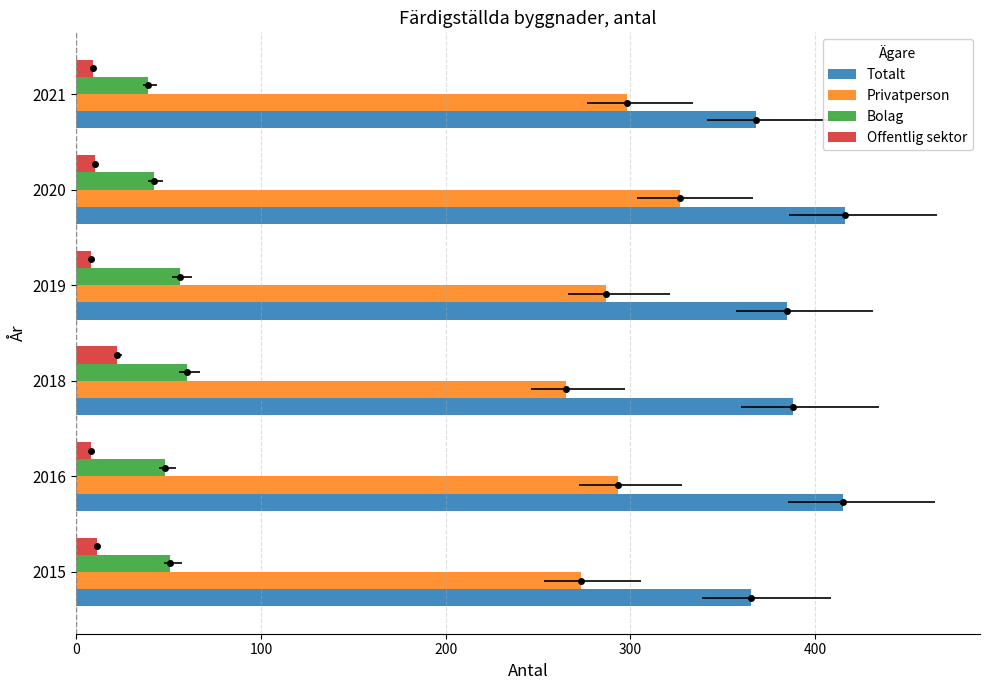

True or false: Totalt has a value of 278 at 400.

False